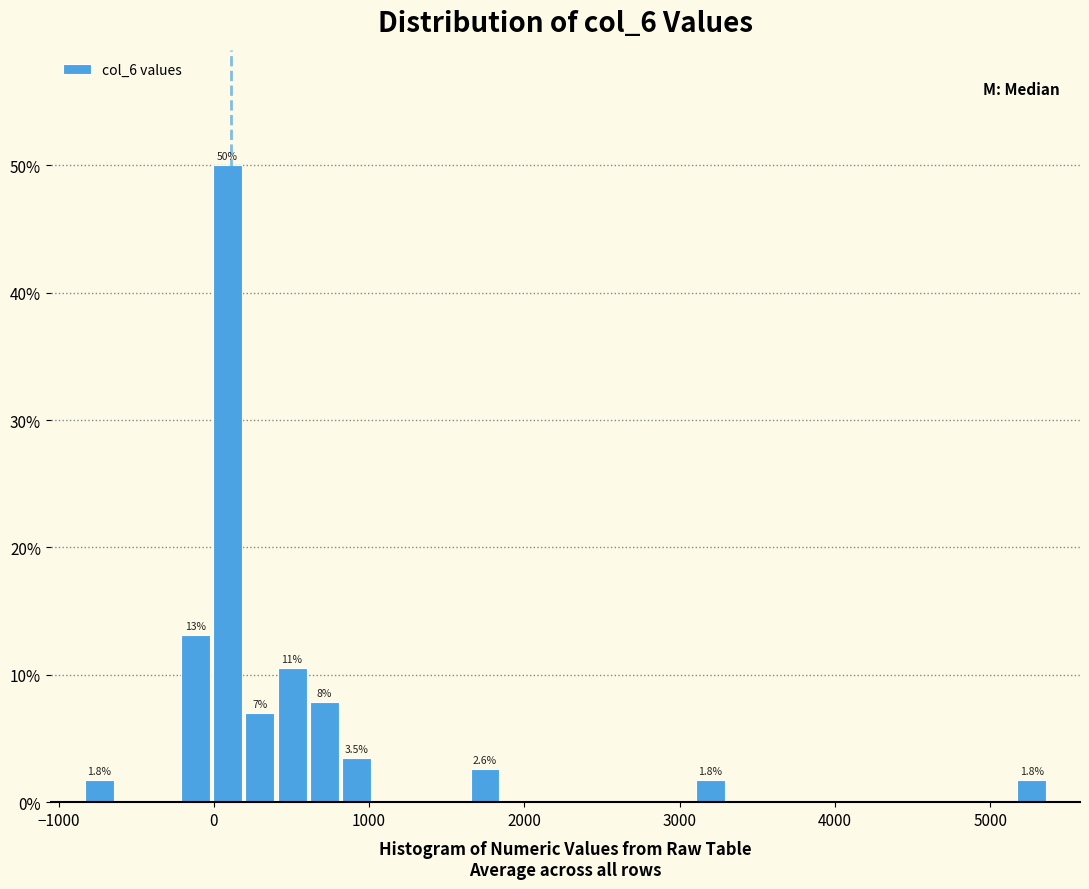

Read against the x-axis, roughly where is the centre of the tallest bar?

100